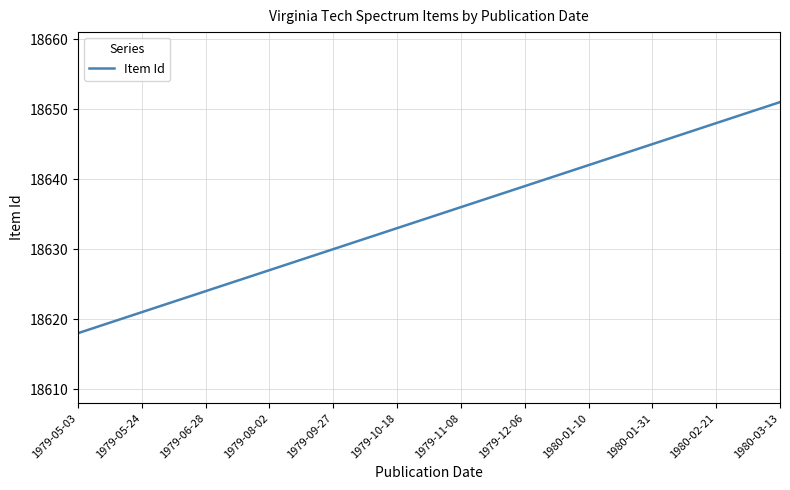

How many lines are shown in the chart?

1